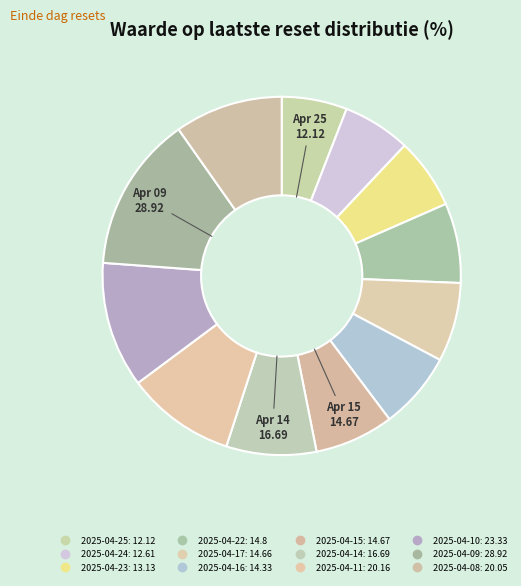

Which slice is the smallest?

2025-04-25